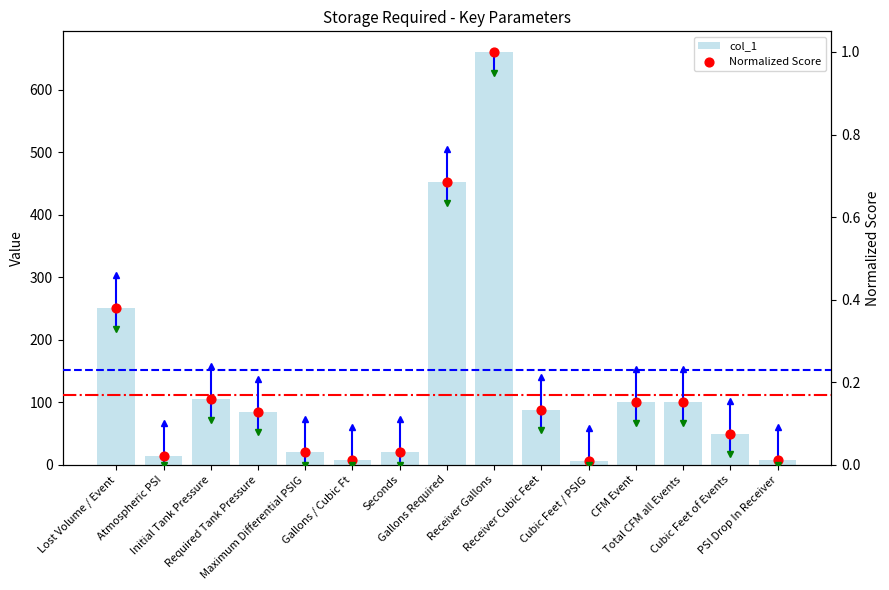

Which series contains the highest Y value?

col_1